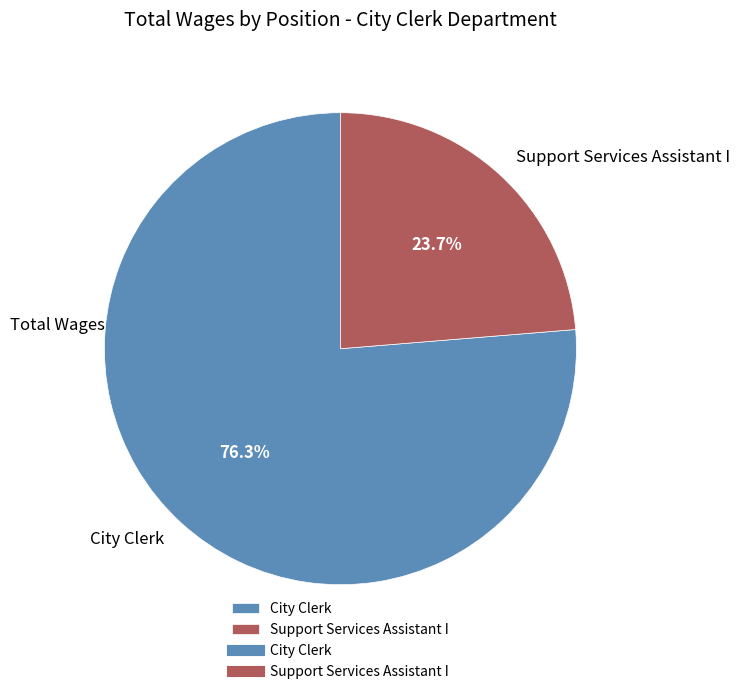

What is the majority slice?

City Clerk